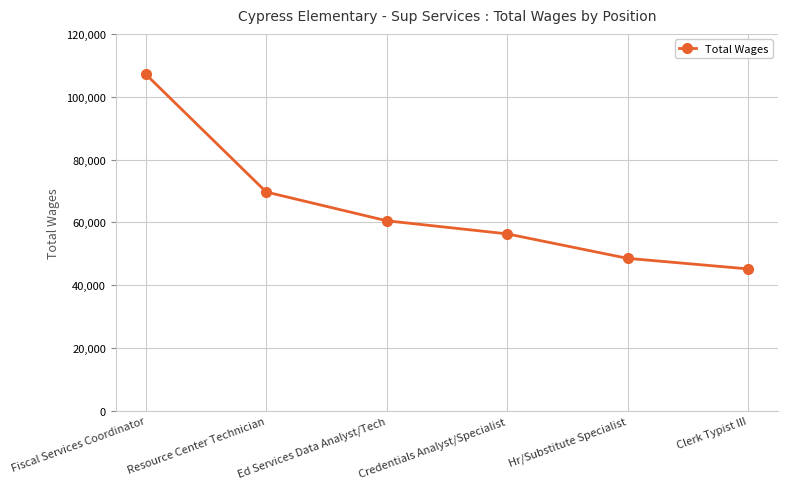

At which label is the value closest to 76158?

Resource Center Technician